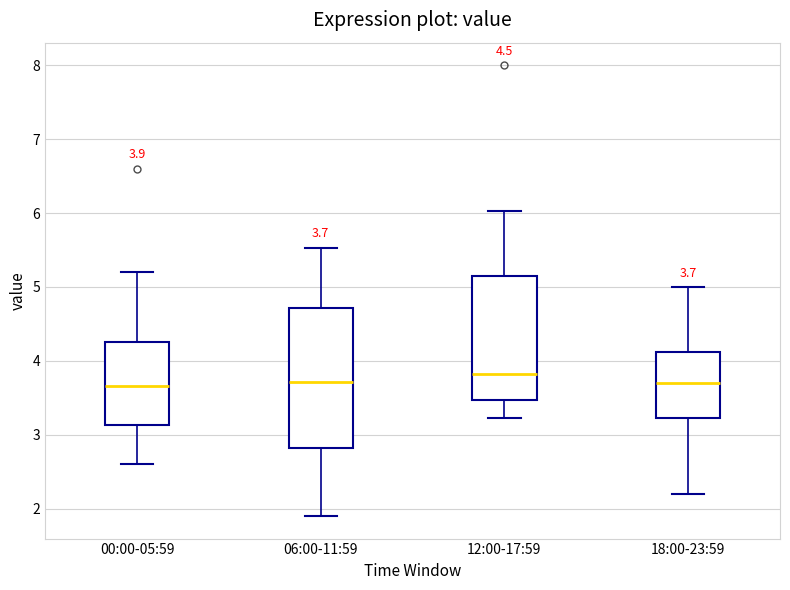

Comparing the boxes themselves (not the whiskers), which one is the tallest?

06:00-11:59